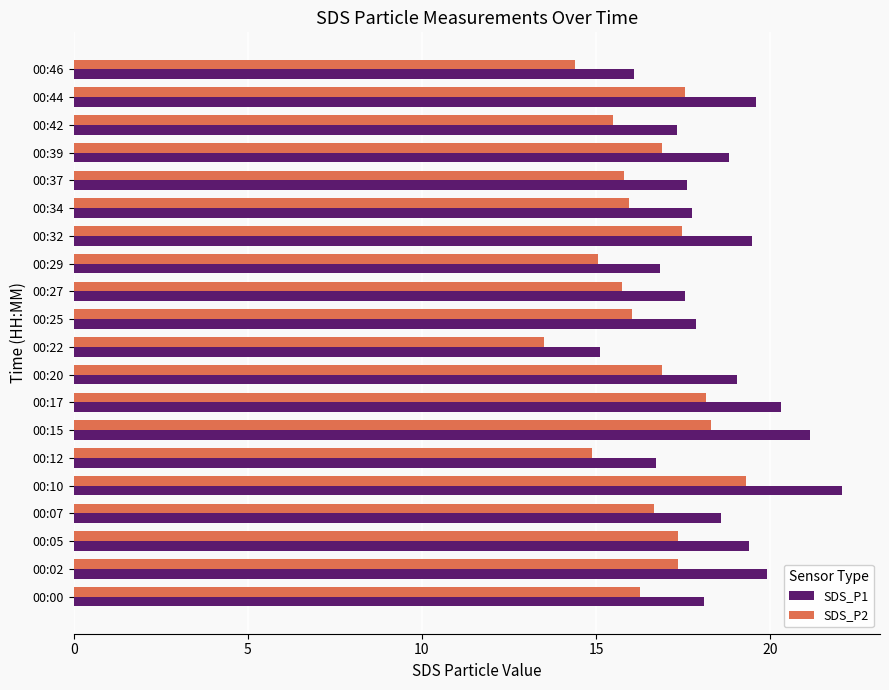

Which series changed the most between 00:07 and 00:22?

SDS_P1